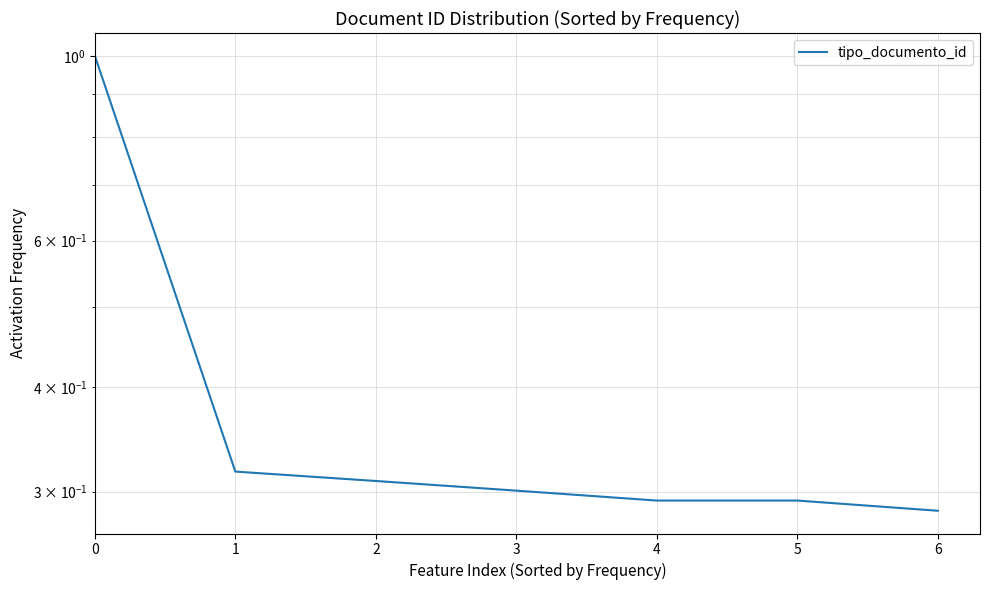

Reading left to right, extract all data points from this chart.

0=1.0	1=0.3	2=0.3	3=0.3	4=0.3	5=0.3	6=0.3